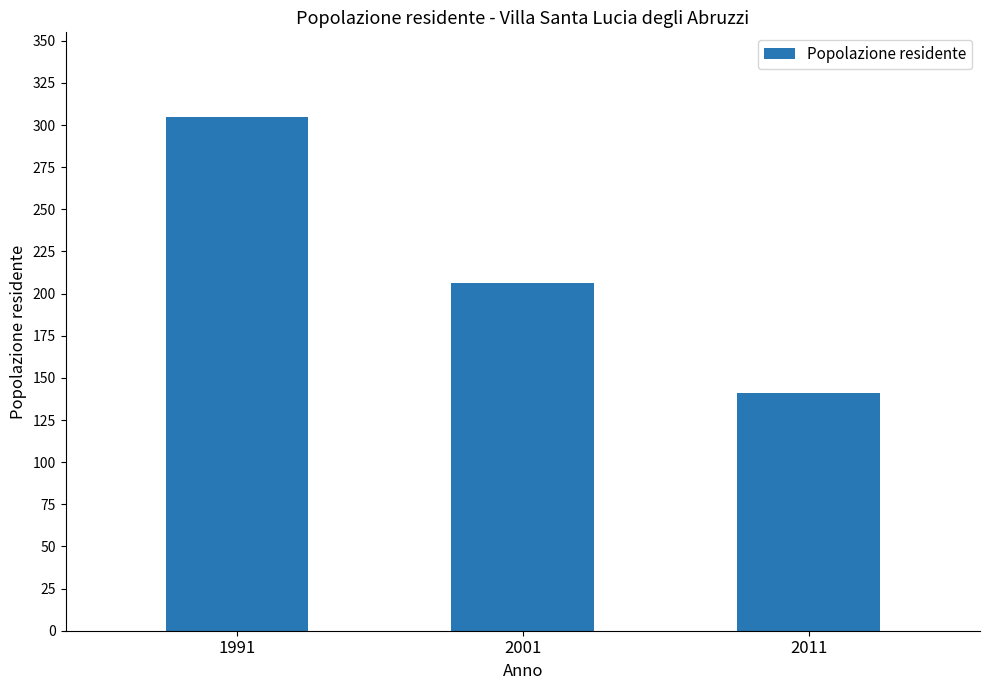

List the labels in order of value, smallest first.

2011, 2001, 1991